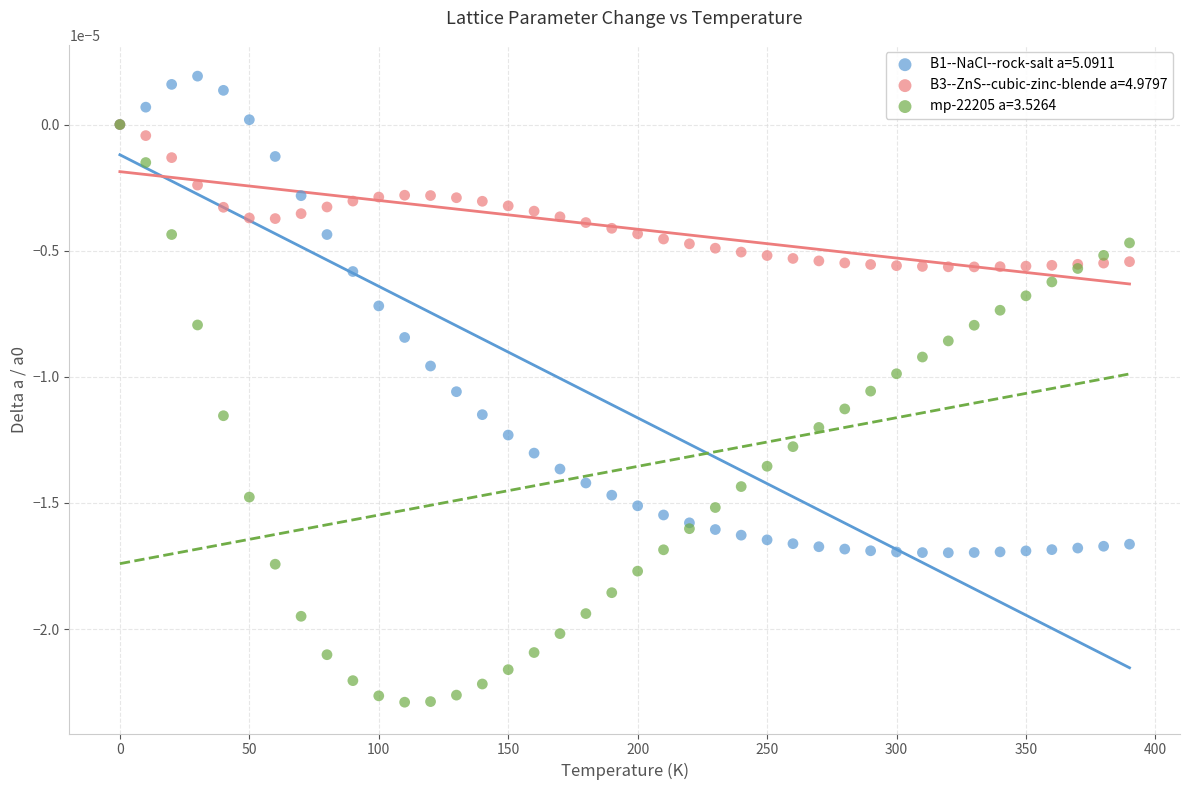

What are all the series names shown in the legend?

B1--NaCl--rock-salt a=5.0911, B3--ZnS--cubic-zinc-blende a=4.9797, mp-22205 a=3.5264